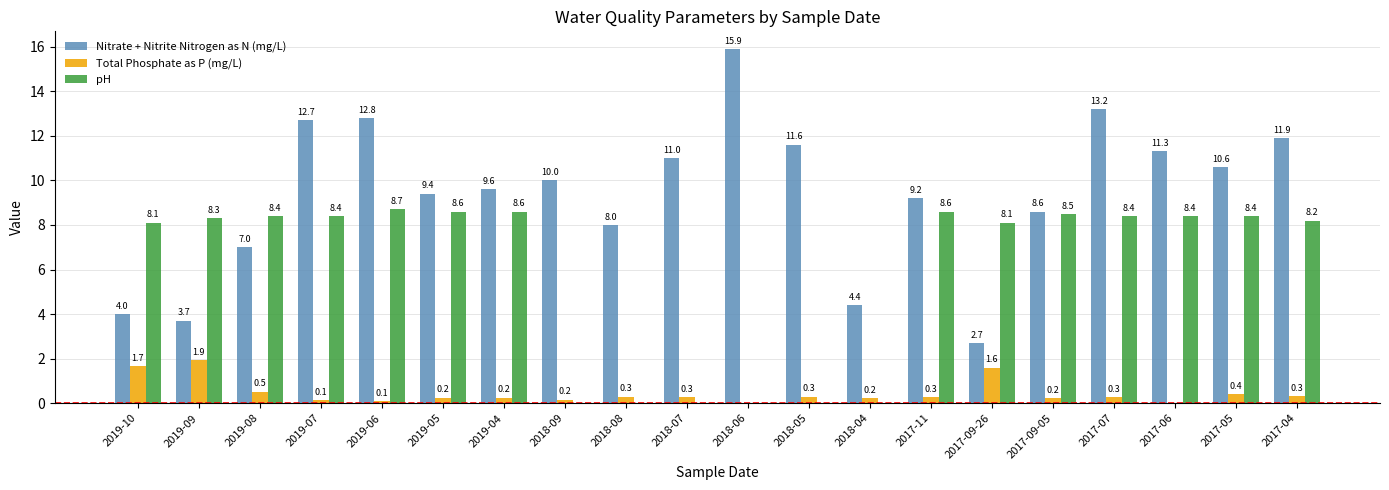

At which category is the sum across all series the highest?

2017-07